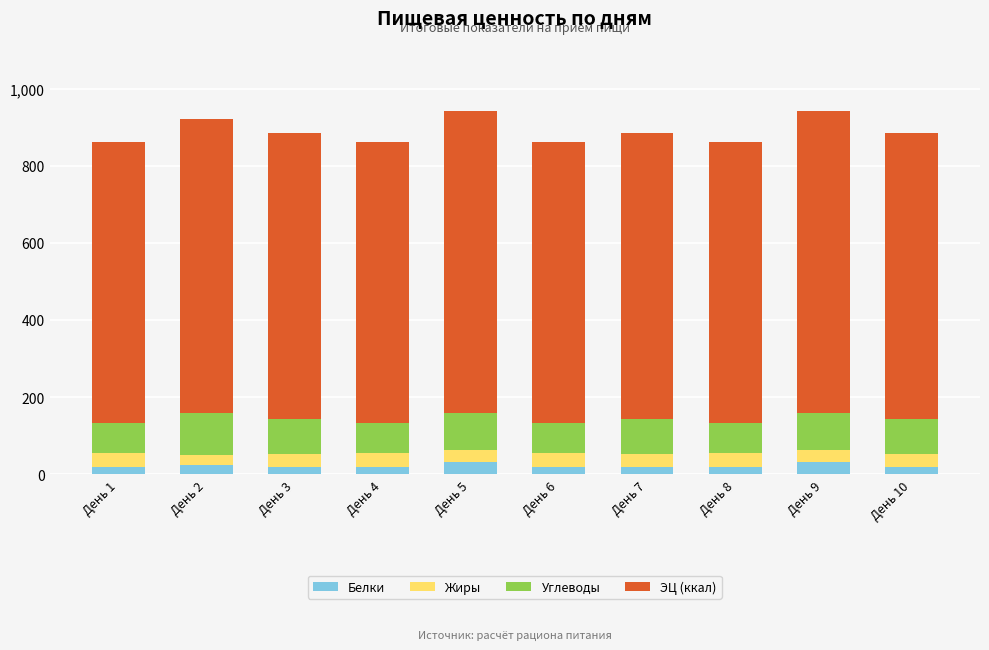

What is the maximum value for Белки?

32.6